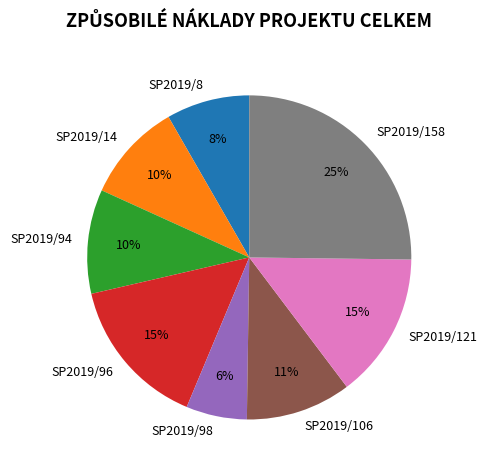

Which slice is the largest?

SP2019/158